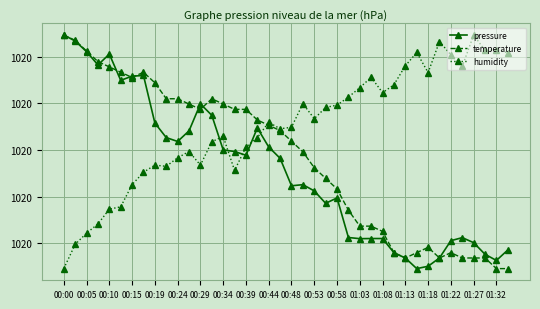

After their last crossing, which series has the higher values: pressure or temperature?

pressure